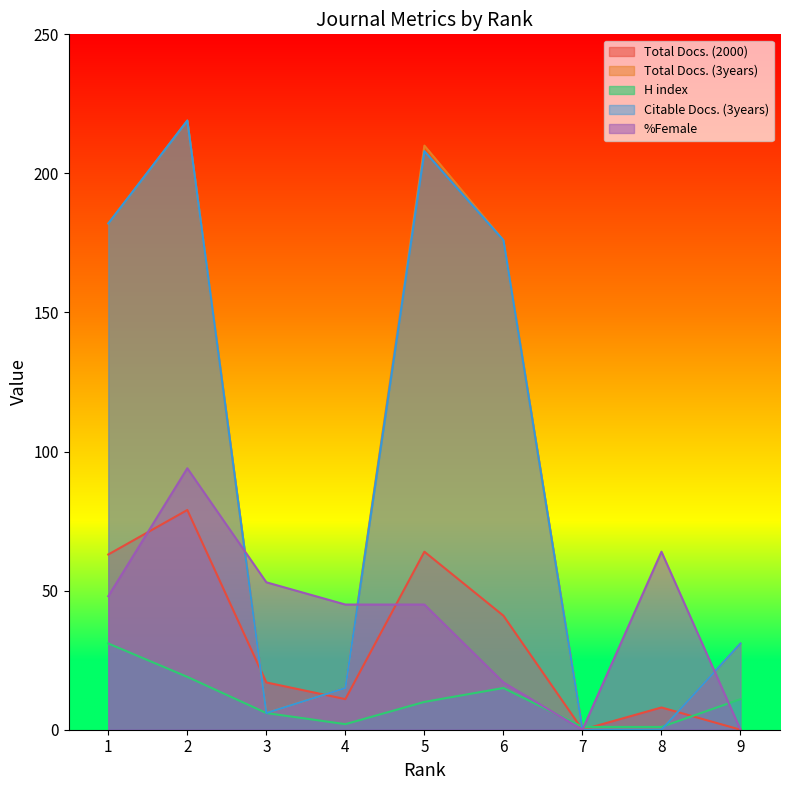

How many data points in H index are above 10?

4